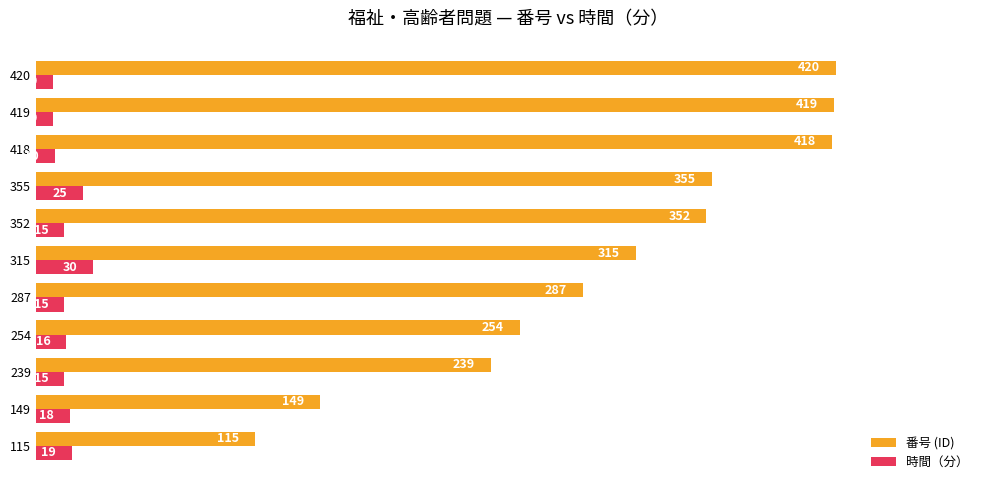

What is the smallest value displayed?

9